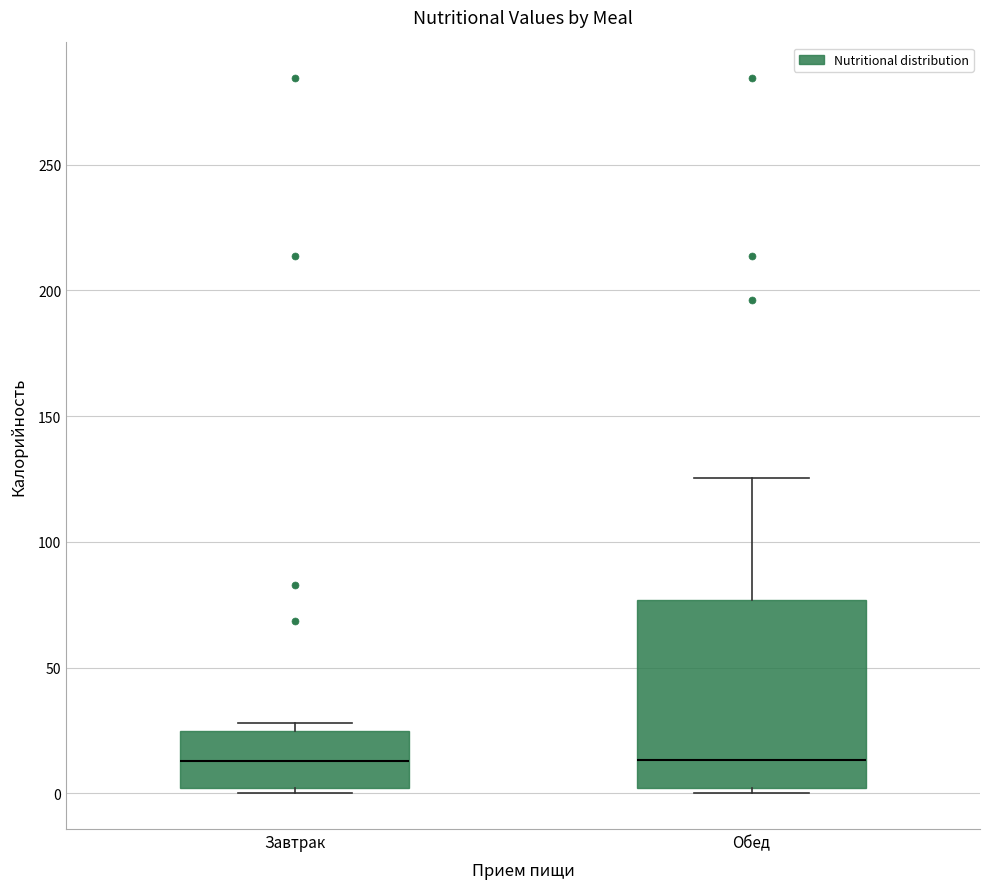

Reading left to right, transcribe this box plot: for each box, give where its median line is, the range the box spans, and where its two whiskers end, as read against the y-axis. The values are not printed on the chart, so give them approximately, as read against the axis.

Завтрак: median 15, box 0 to 25, whiskers 0 (just below the box's lower edge) to 30
Обед: median 15, box 0 to 75, whiskers 0 (just below the box's lower edge) to 125